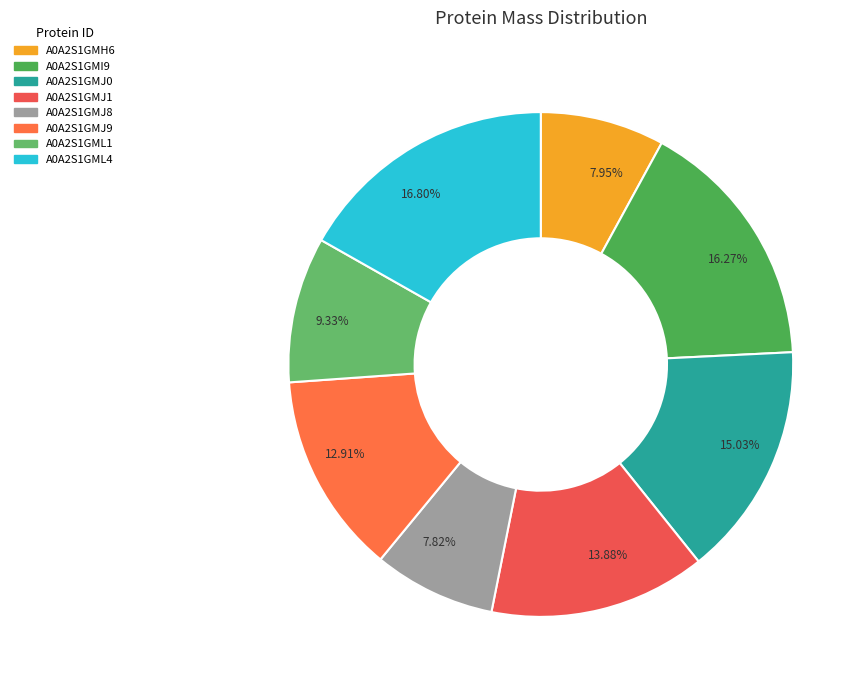

Combined, do A0A2S1GMJ8 and A0A2S1GMJ9 account for over 50%?

No